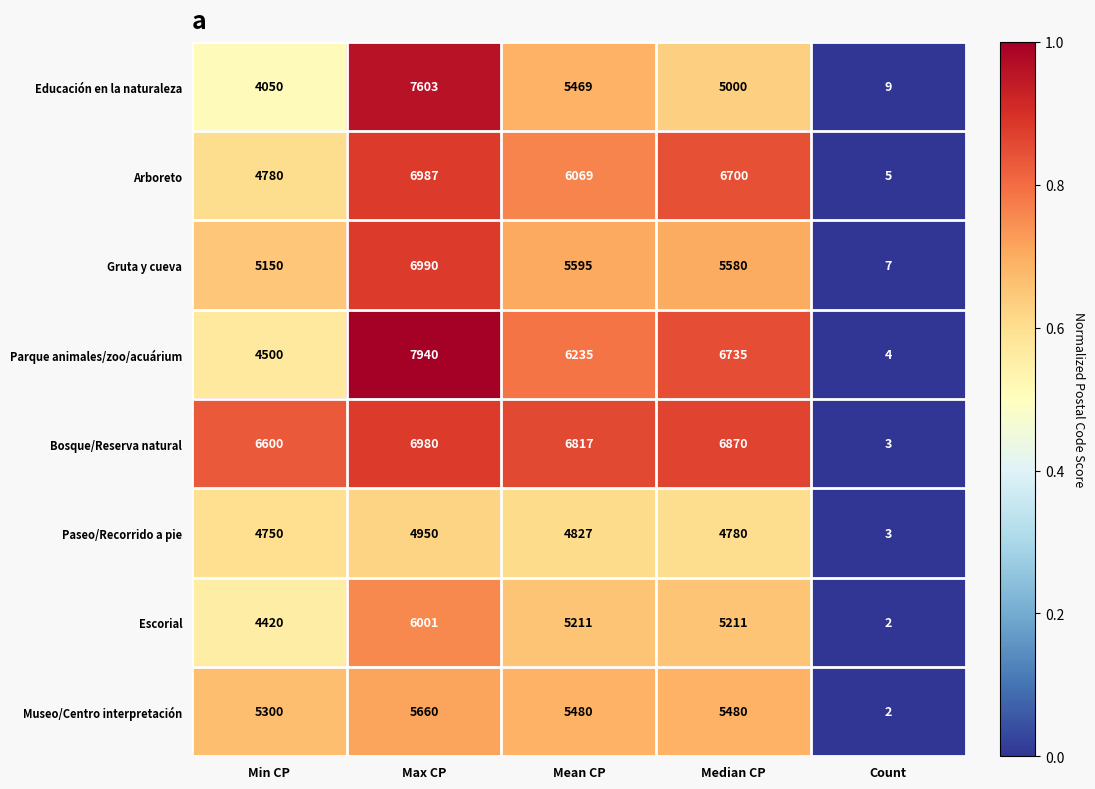

The Educación en la naturaleza series shows 13095 at Max CP. True or false?

False